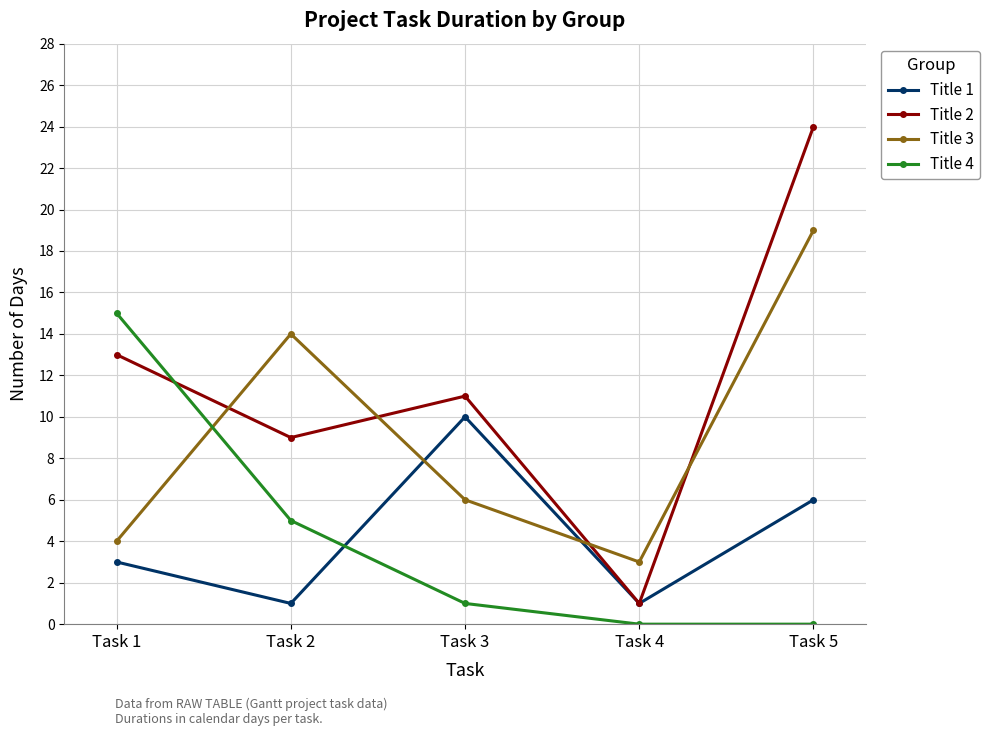

Which series has the widest spread of values?

Title 2